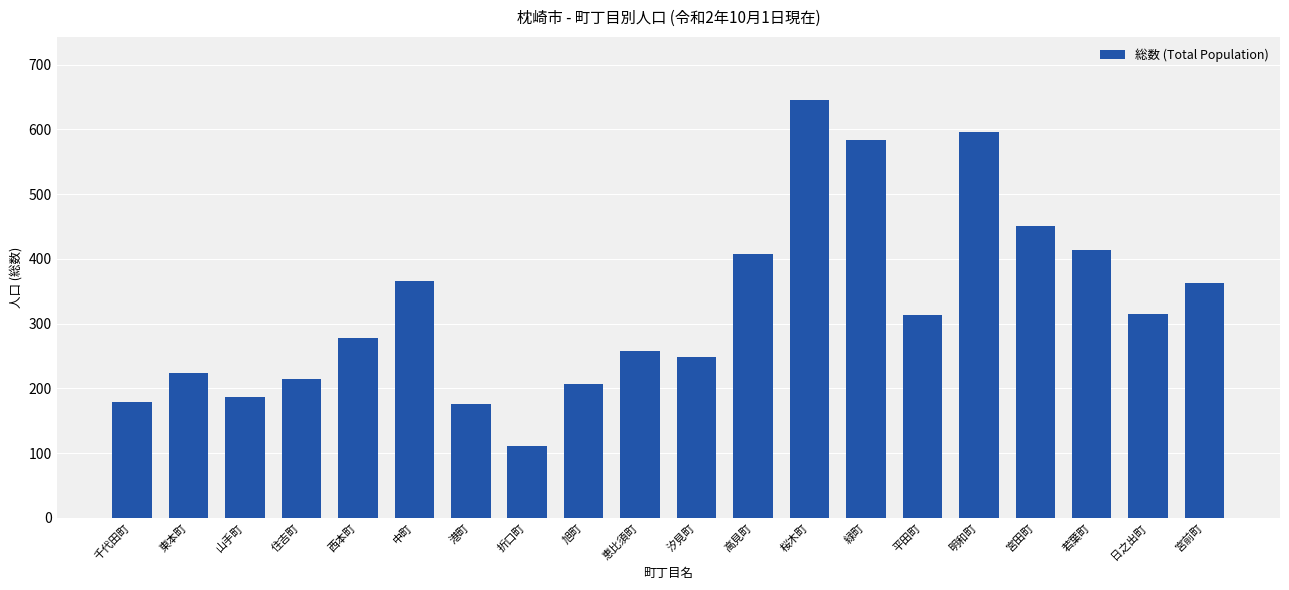

What is the greatest value displayed?

646